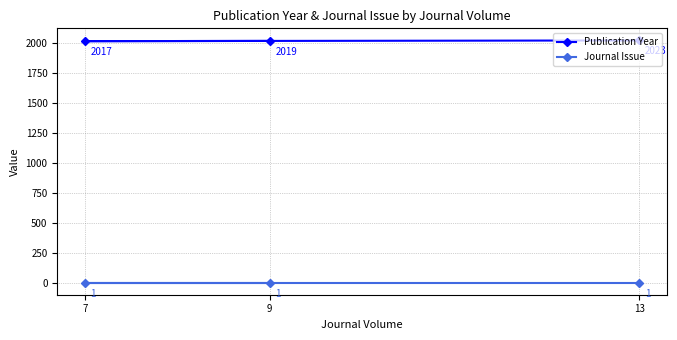

At which category does the chart reach its peak across all series?

13